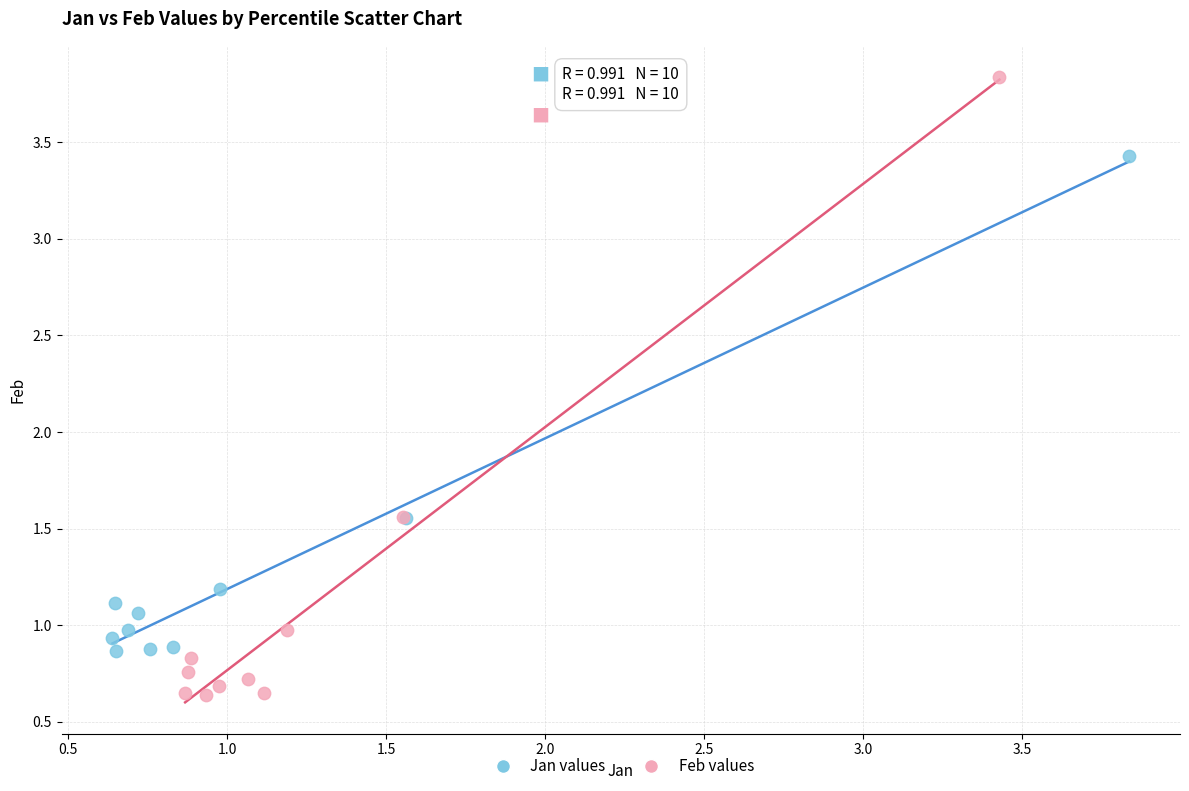

Which series has the largest Y range (max minus min)?

Feb values